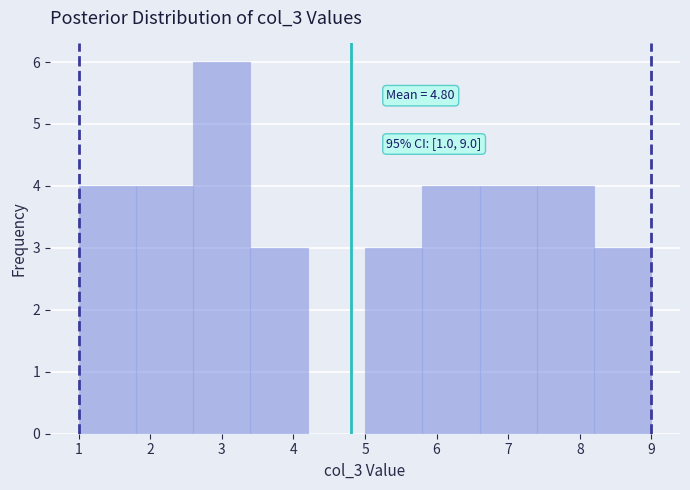

Over which range of the x-axis is the bar tallest?

2.6 to 3.4